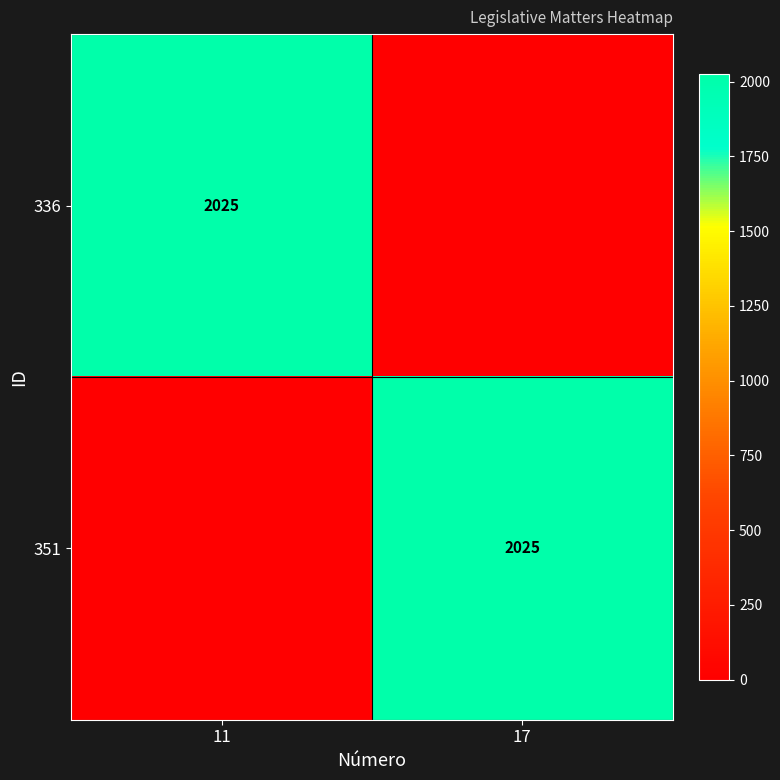

The value of 351 at 17 is 3153. True or false?

False